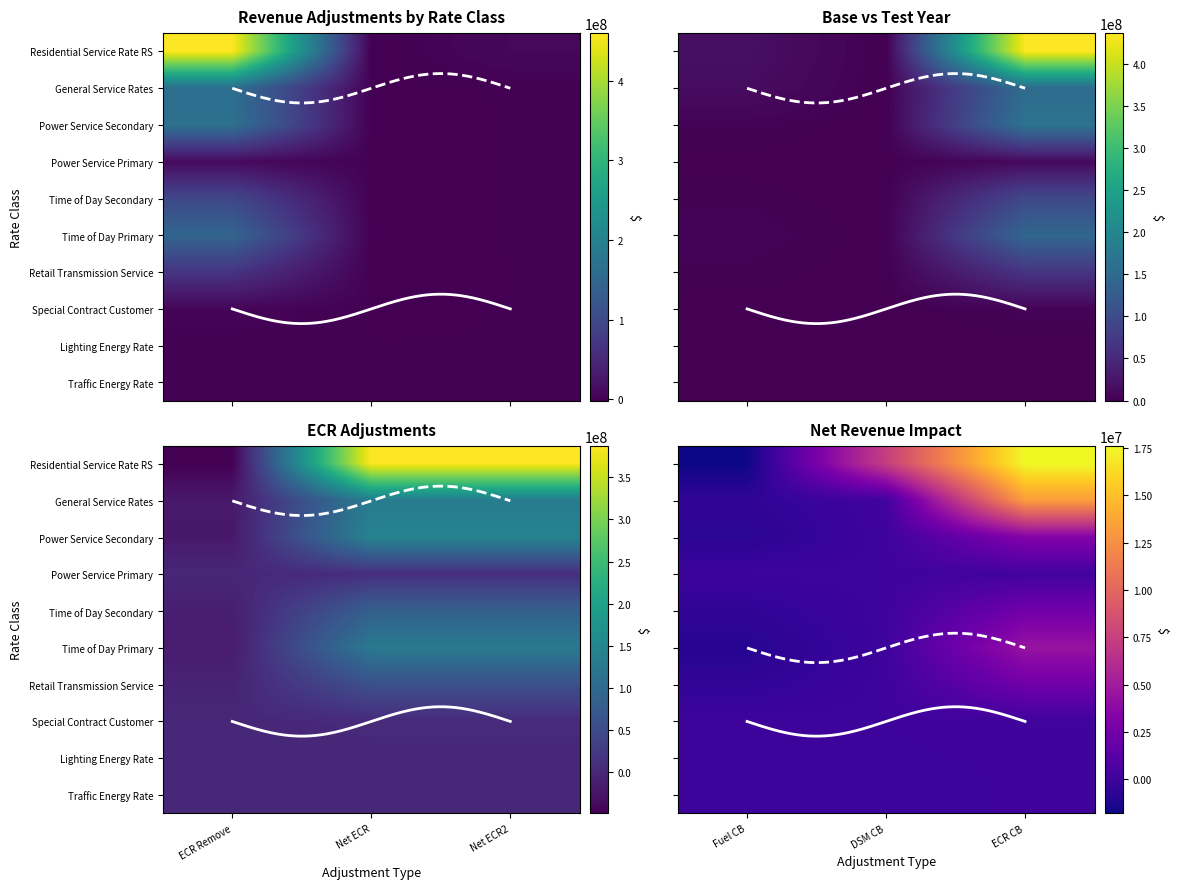

What is the sum of all General Service Rates values?

592014260.3